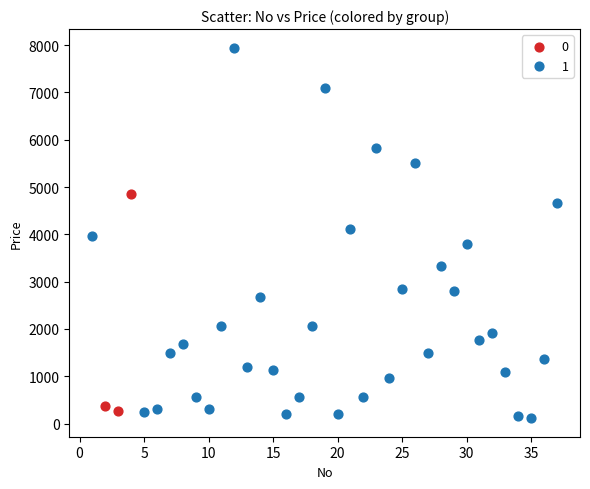

Which series has the widest spread of Y values?

1